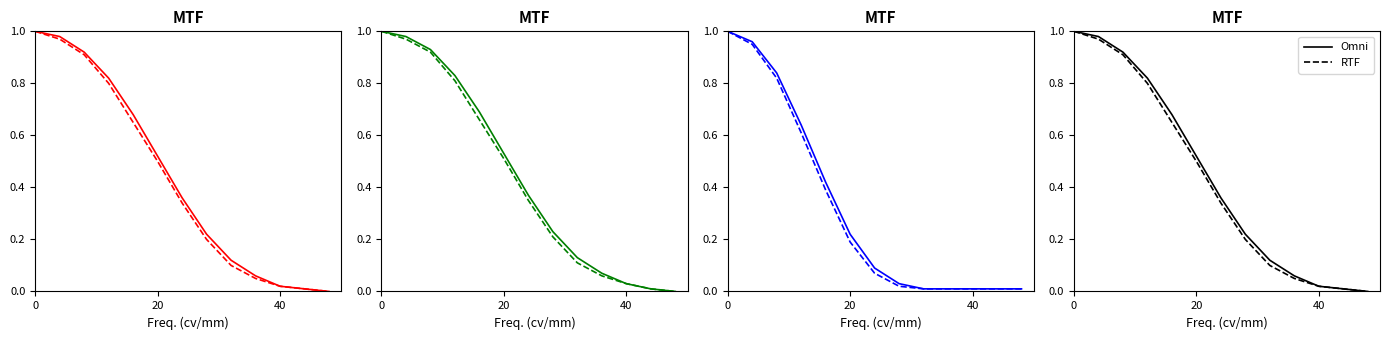

True or false: Omni has more than 0 points higher than both neighbors.

False